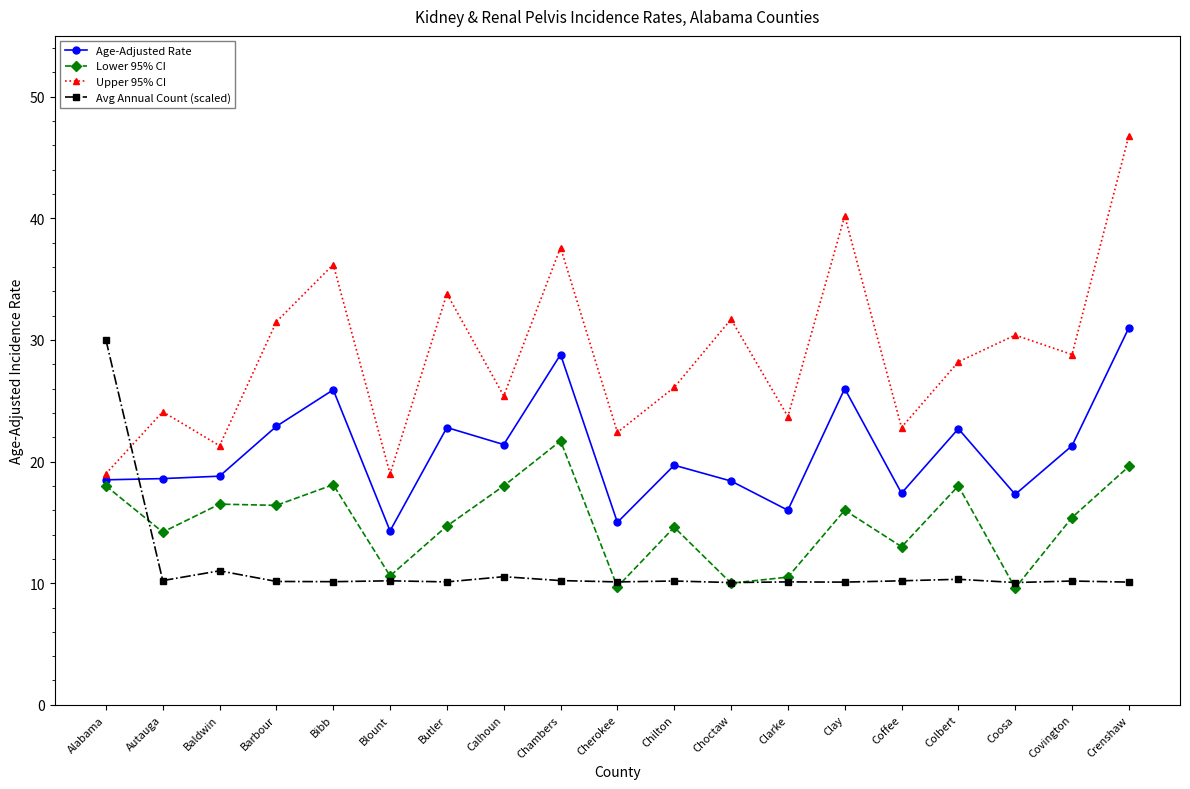

At how many categories does at least one series exceed 43?

1